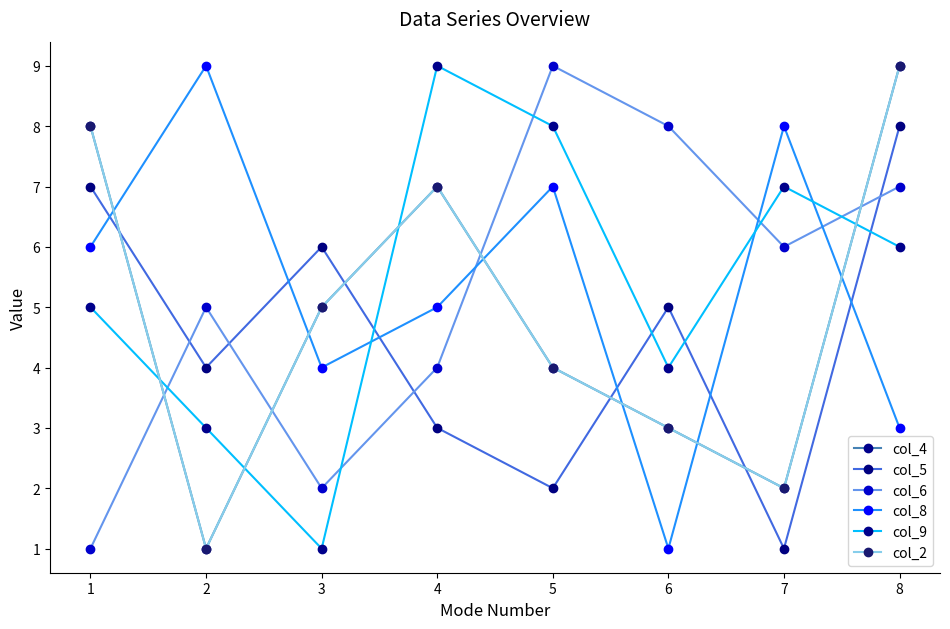

Is the value of col_4 at 8 greater than the value of col_6 at 5?

No